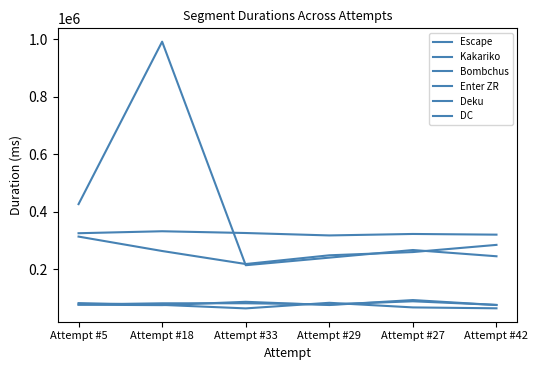

The Escape series shows 66457 at Attempt #42. True or false?

False